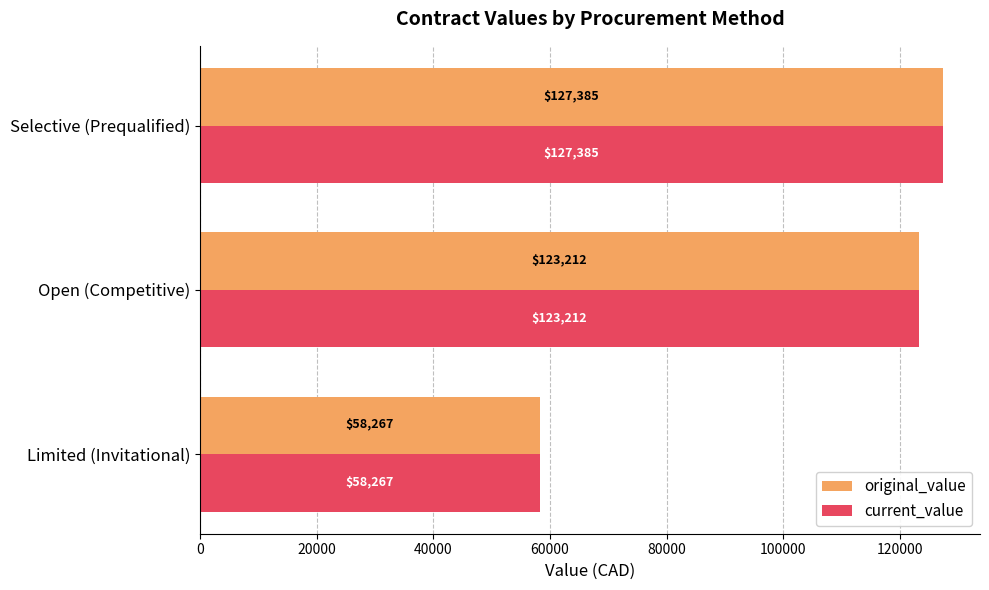

Where is current_value nearest to the value 92825?

Open (Competitive)